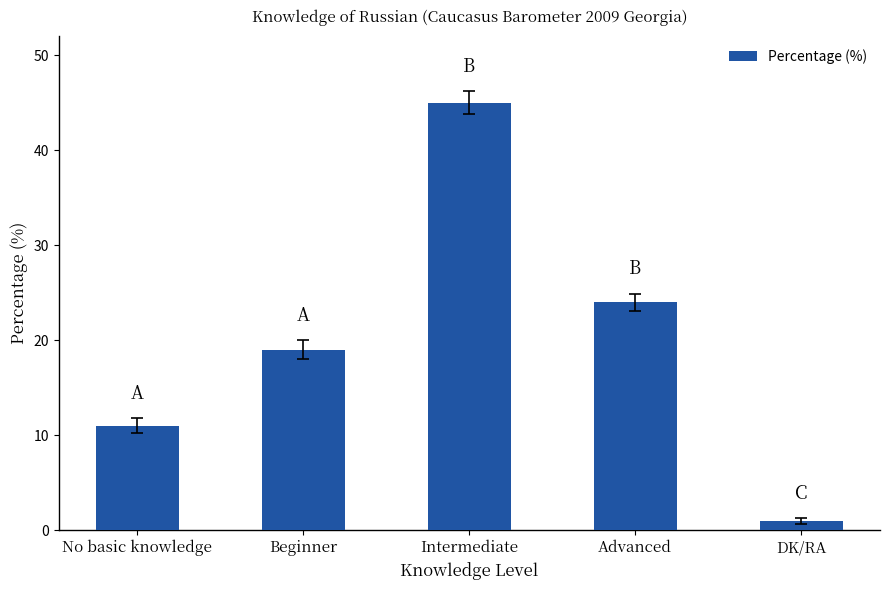

The value at No basic knowledge is 11. True or false?

True